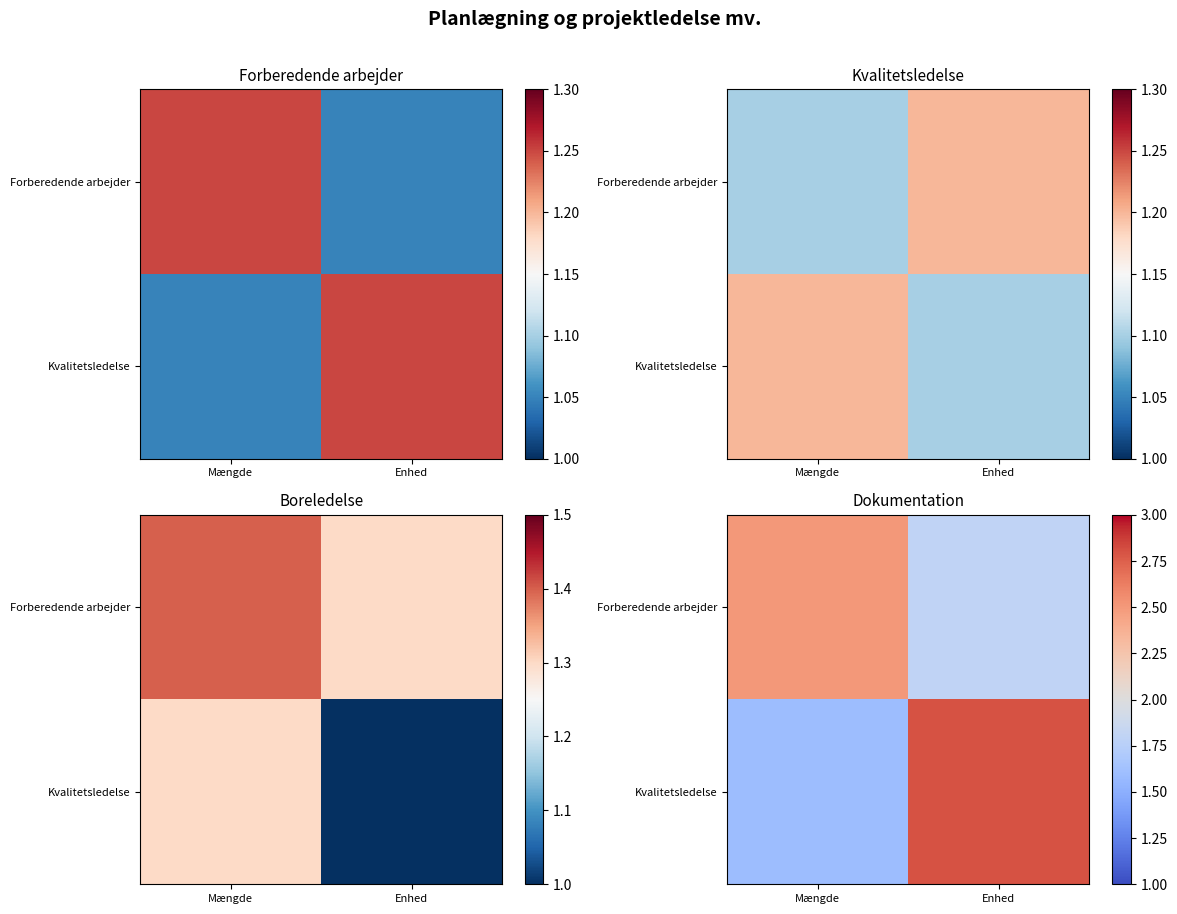

What is the lowest value of the Forberedende arbejder series?

1.8